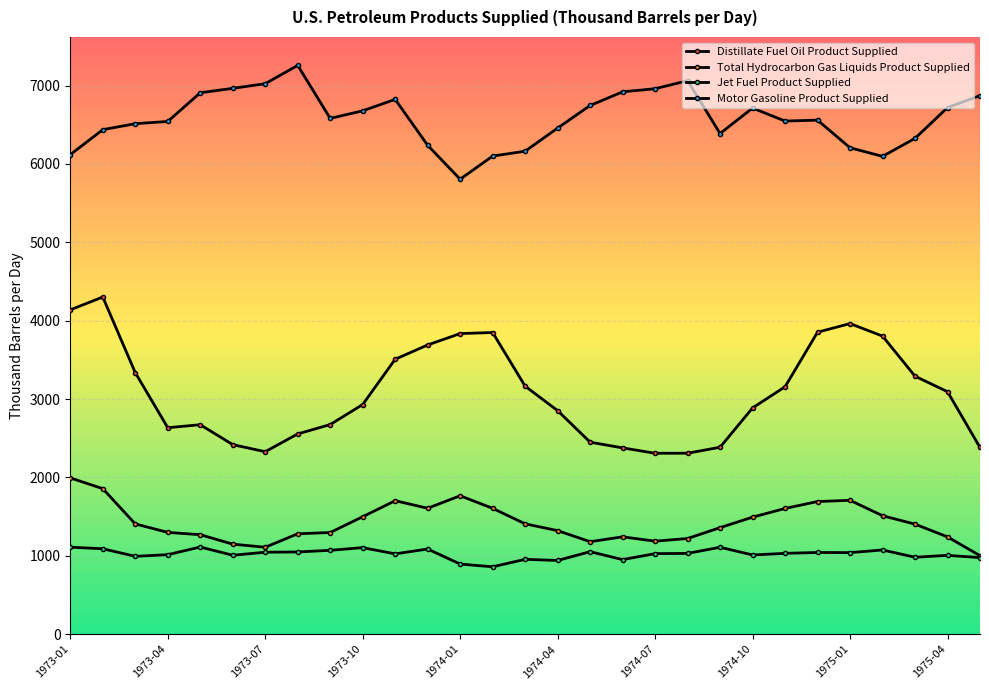

True or false: Jet Fuel Product Supplied and Motor Gasoline Product Supplied cross at least once.

False